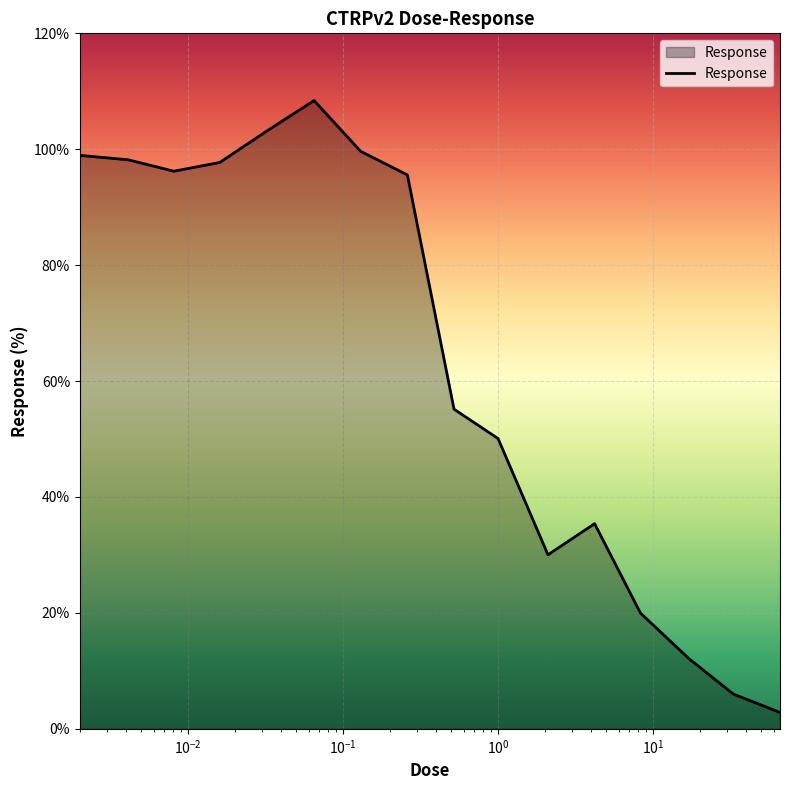

What is the smallest value displayed?

2.8